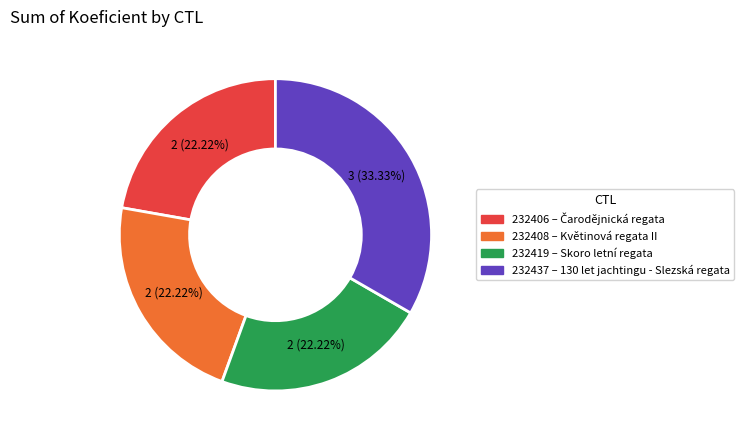

True or false: 232408 accounts for 28% of the total.

False